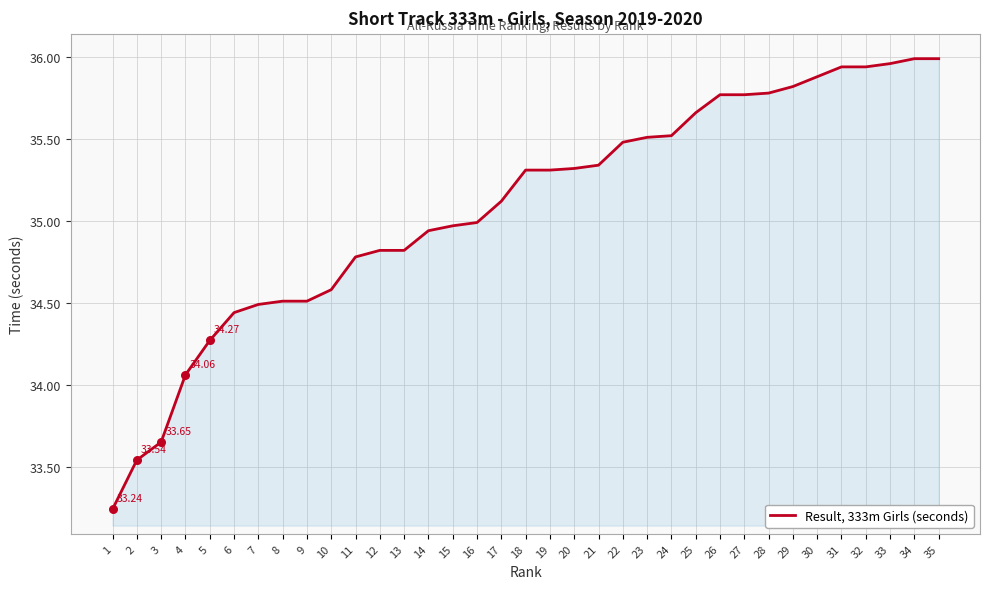

What is the change in value from 10 to 18?

+0.7